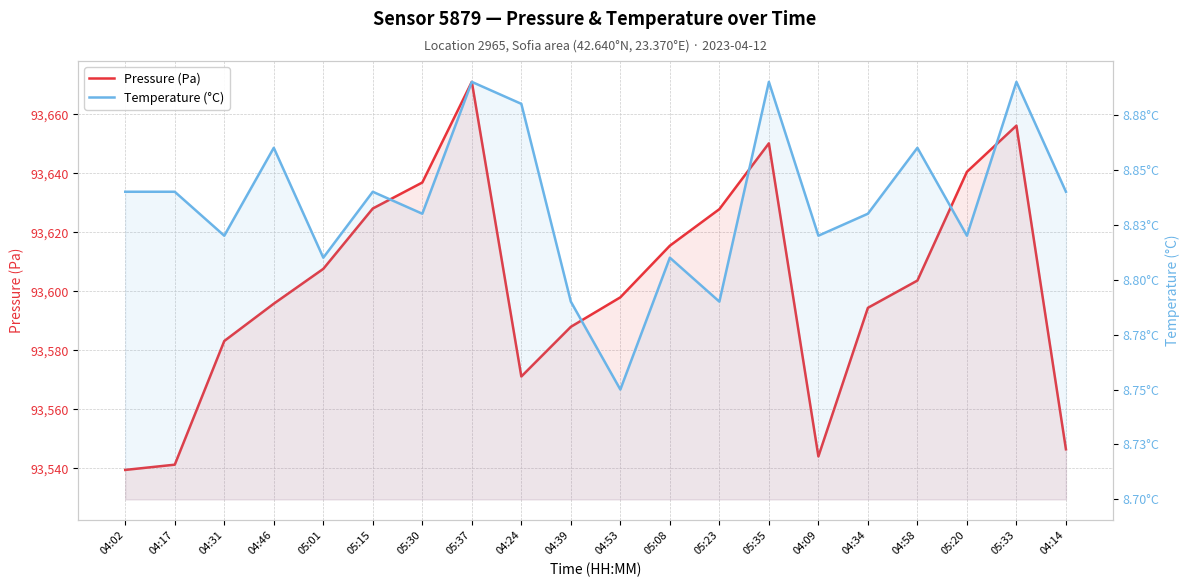

Is the value of Pressure (Pa) at 05:15 greater than the value of Temperature (°C) at 04:34?

Yes